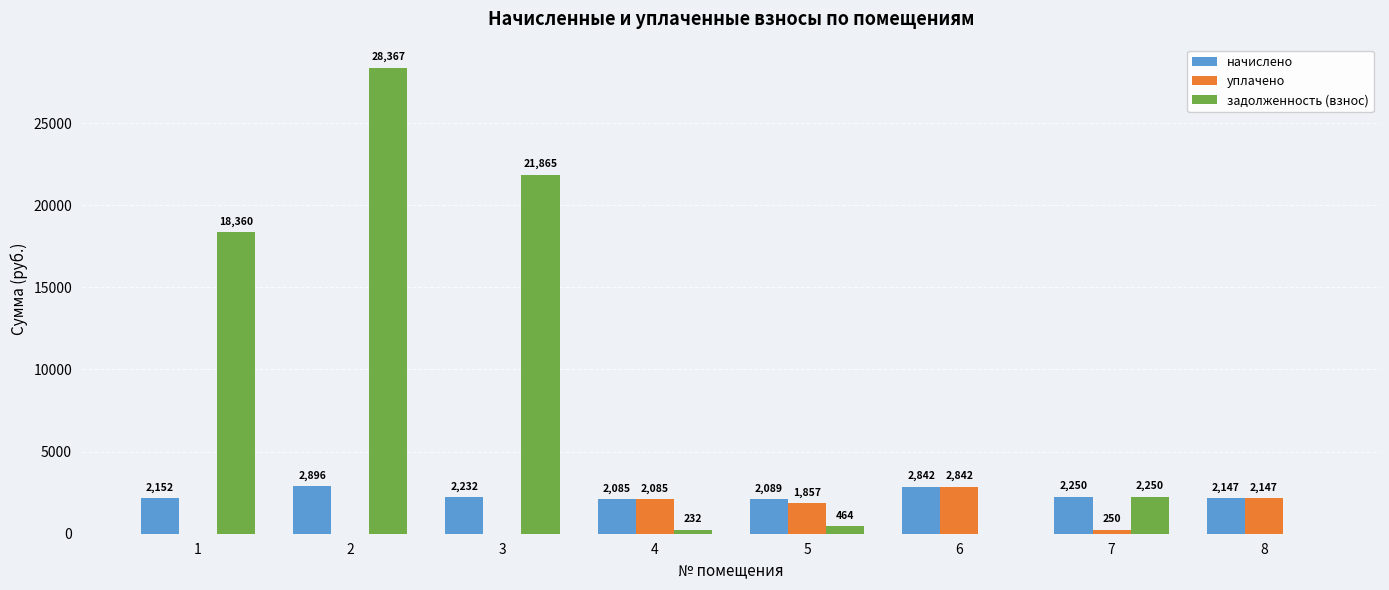

Are the bars horizontal?

No